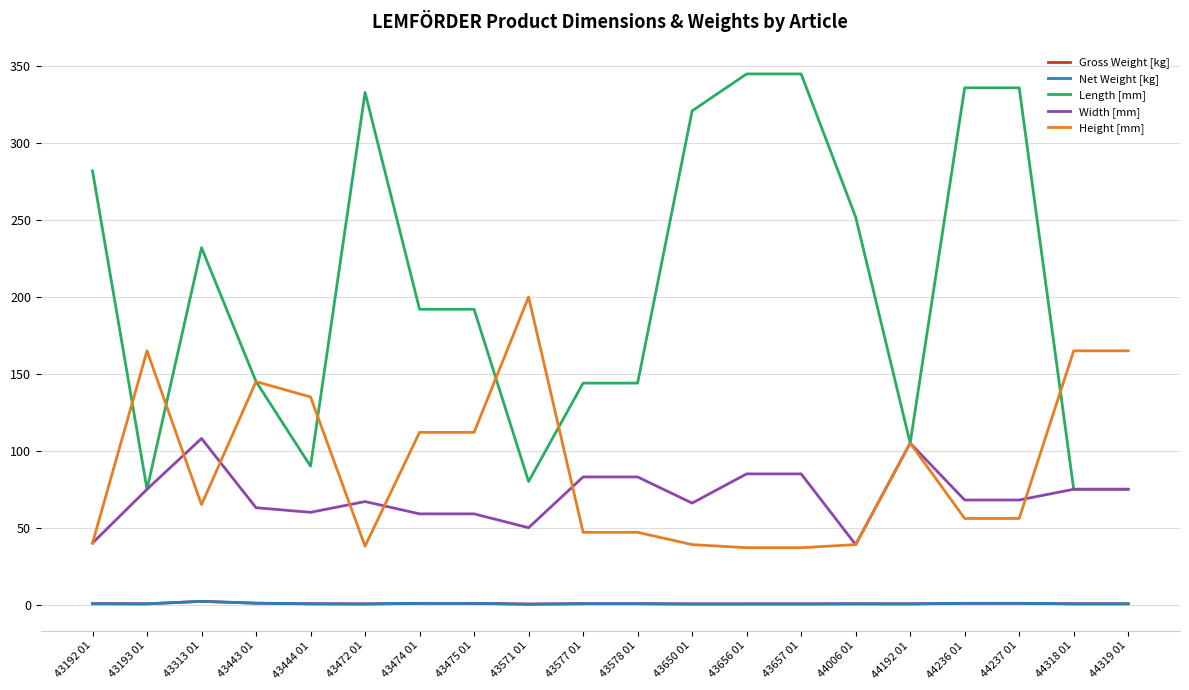

True or false: Gross Weight [kg] and Width [mm] intersect in this chart.

False